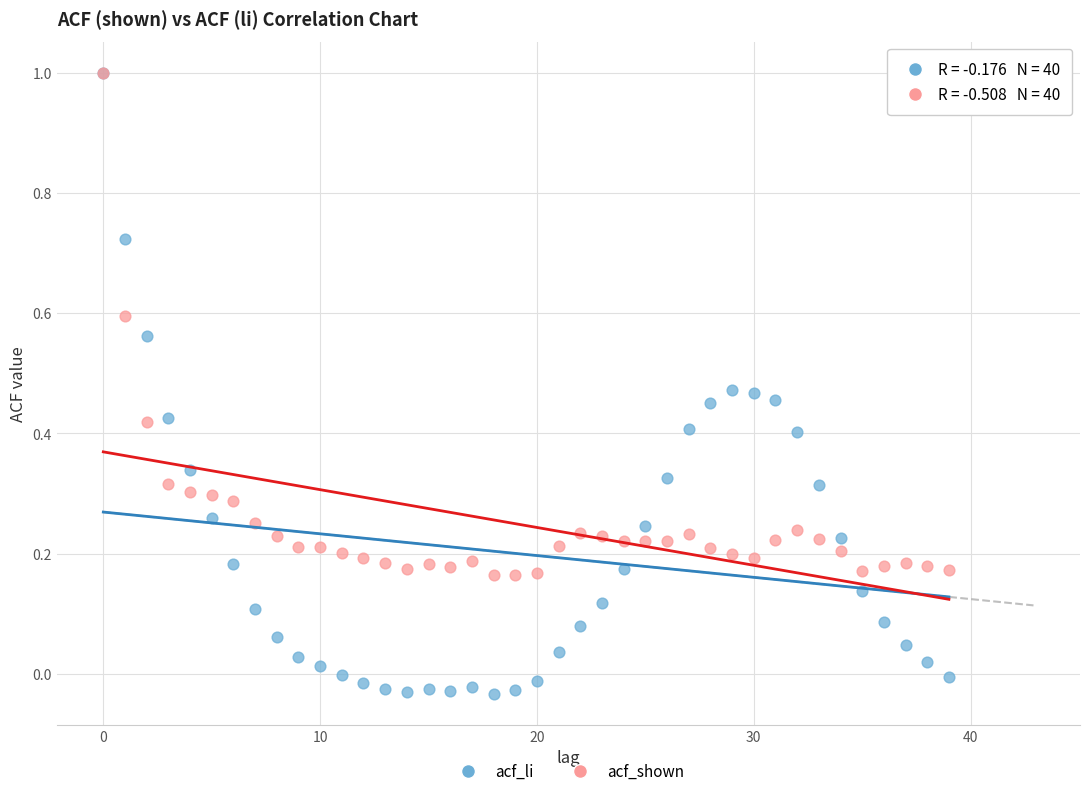

What are all the series names shown in the legend?

acf_li, acf_shown